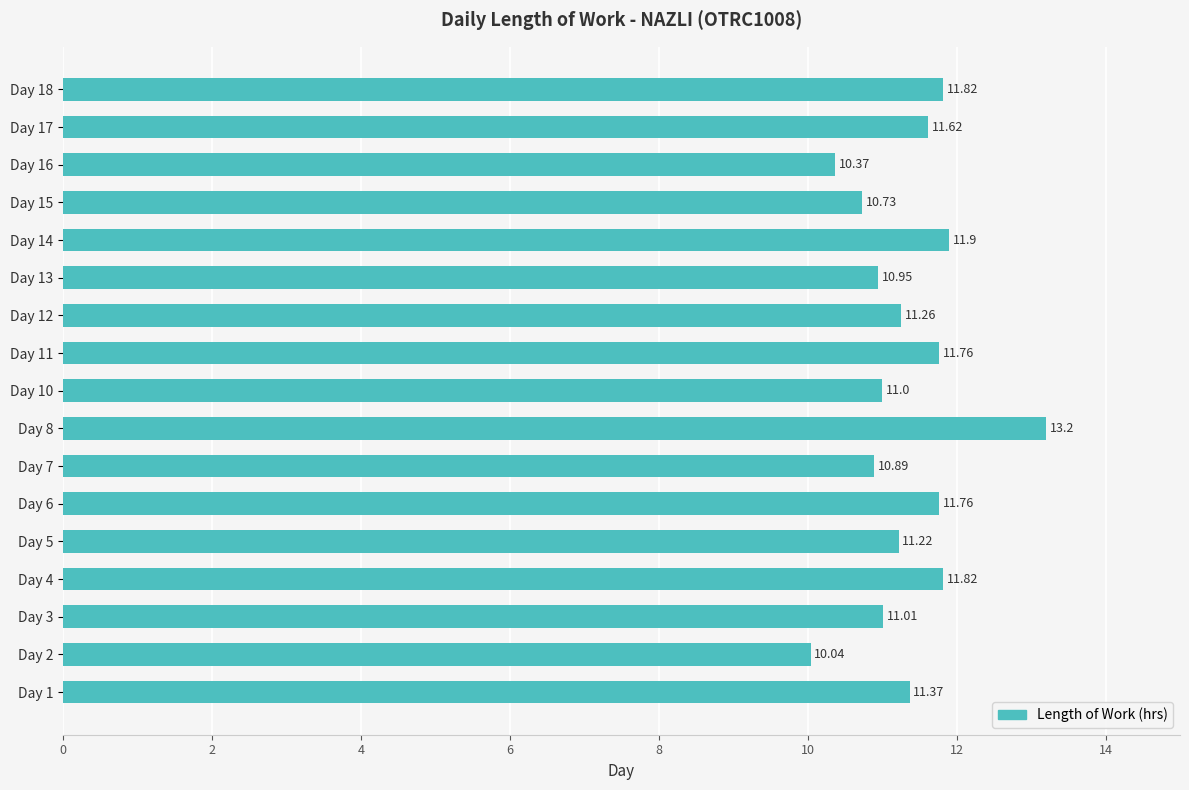

At which category does the chart reach its minimum across all series?

Day 2